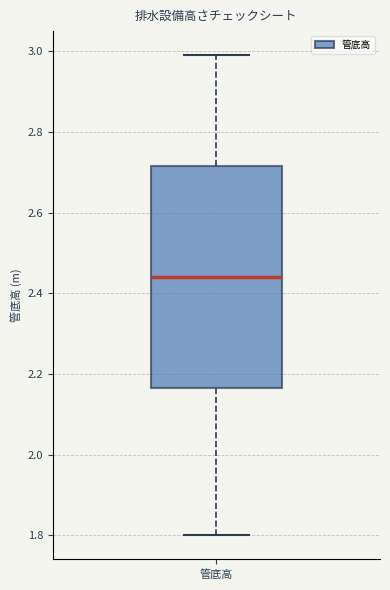

Where is the upper edge of the box for 管底高 on the y-axis? The values are not printed on the chart, so give them approximately, as read against the axis.

2.72